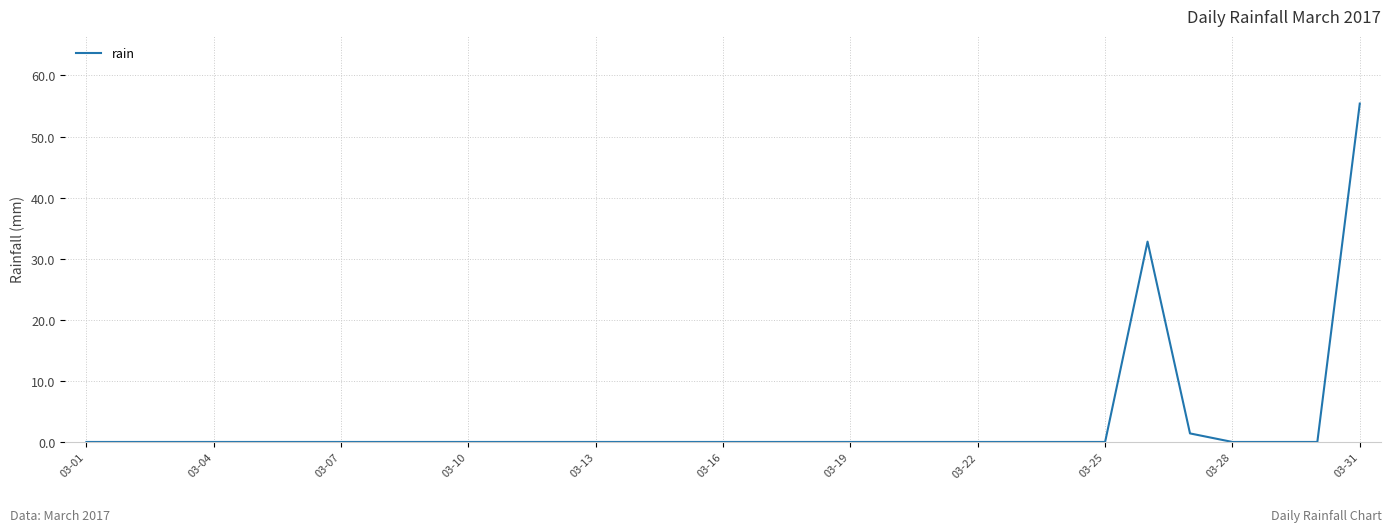

How many lines are shown in the chart?

1